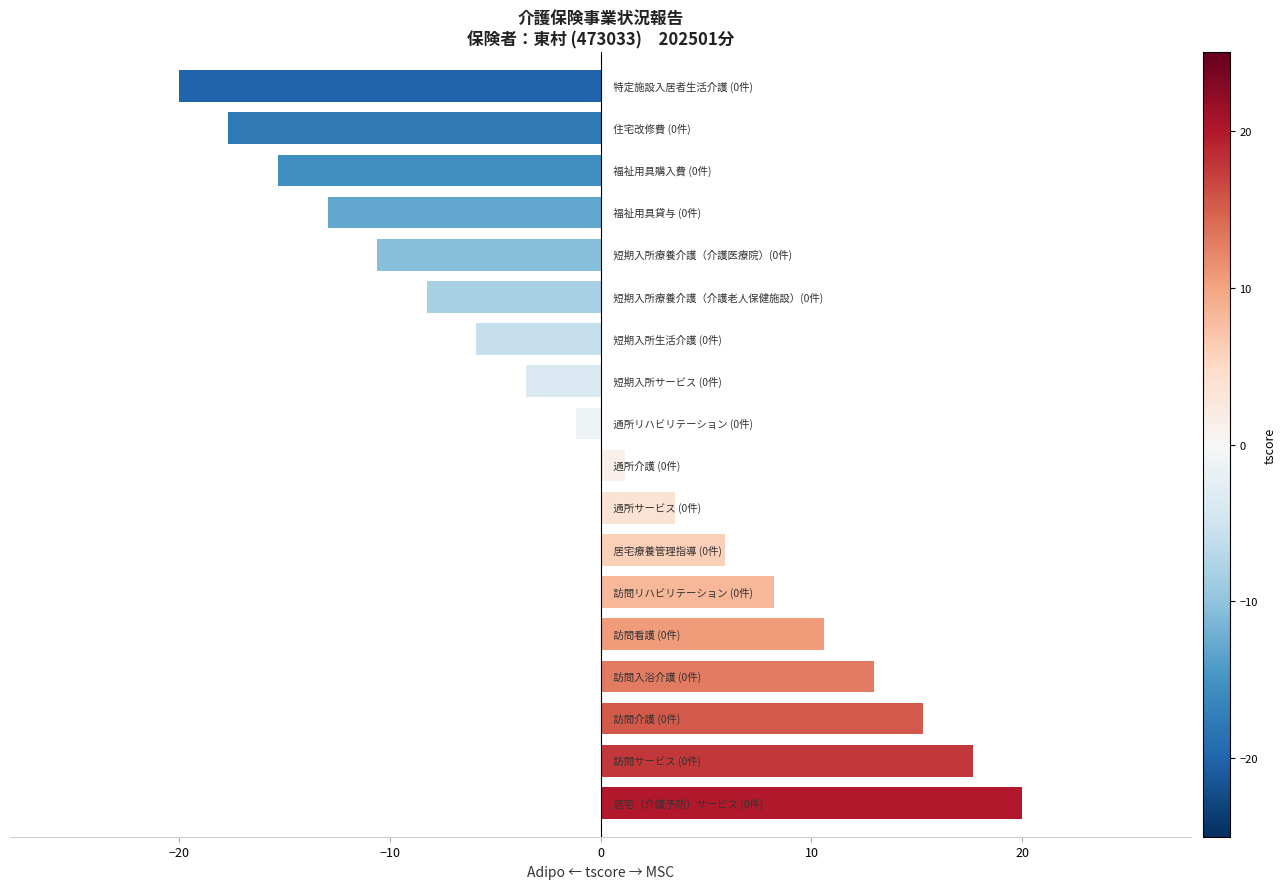

What is the maximum value shown in the chart?

20.0